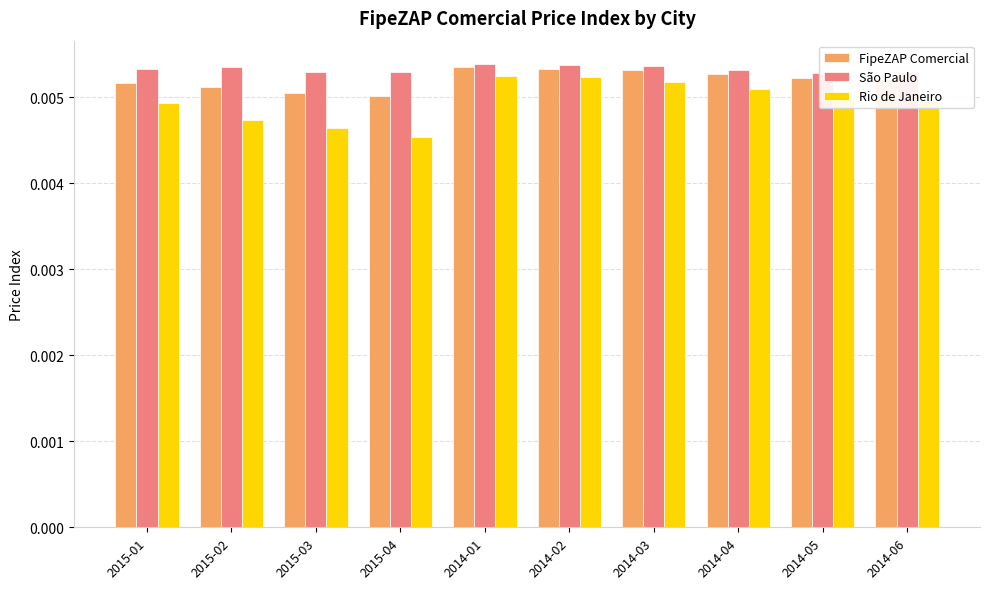

The São Paulo series shows 0.0 at 2015-03. True or false?

False